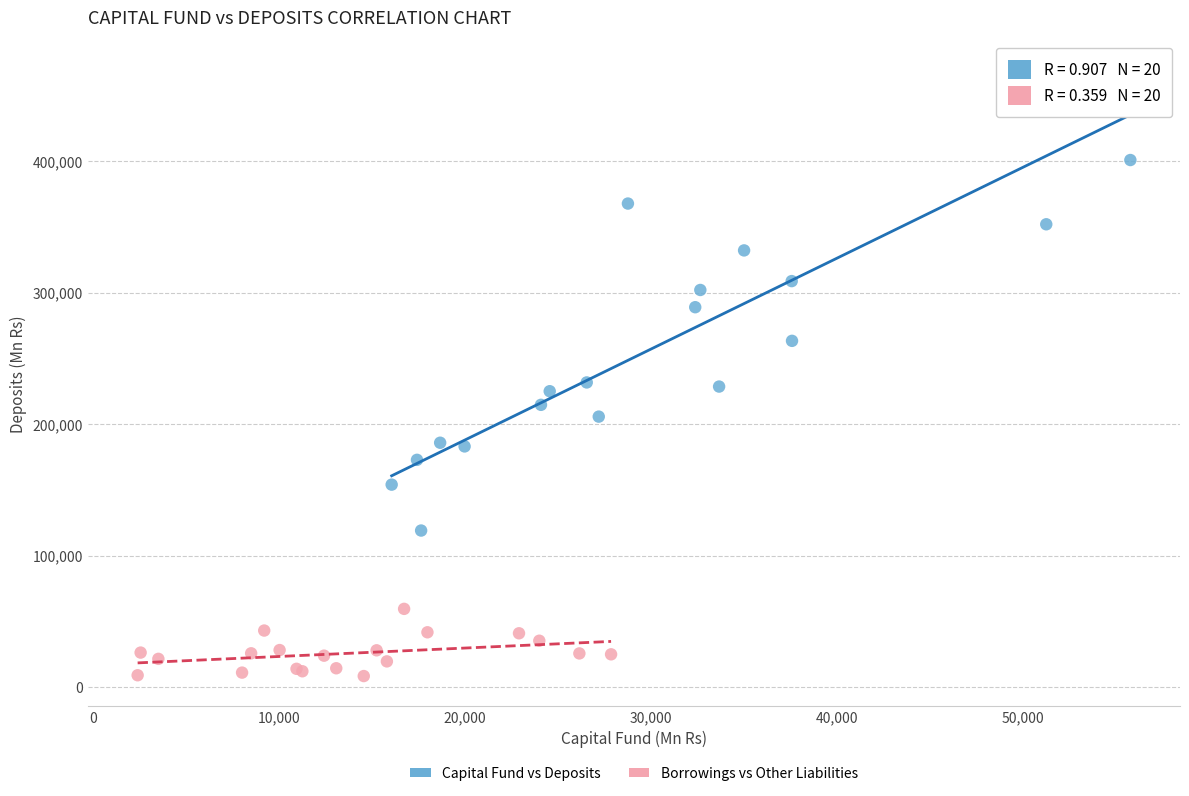

Which series has the largest Y range (max minus min)?

Capital Fund vs Deposits